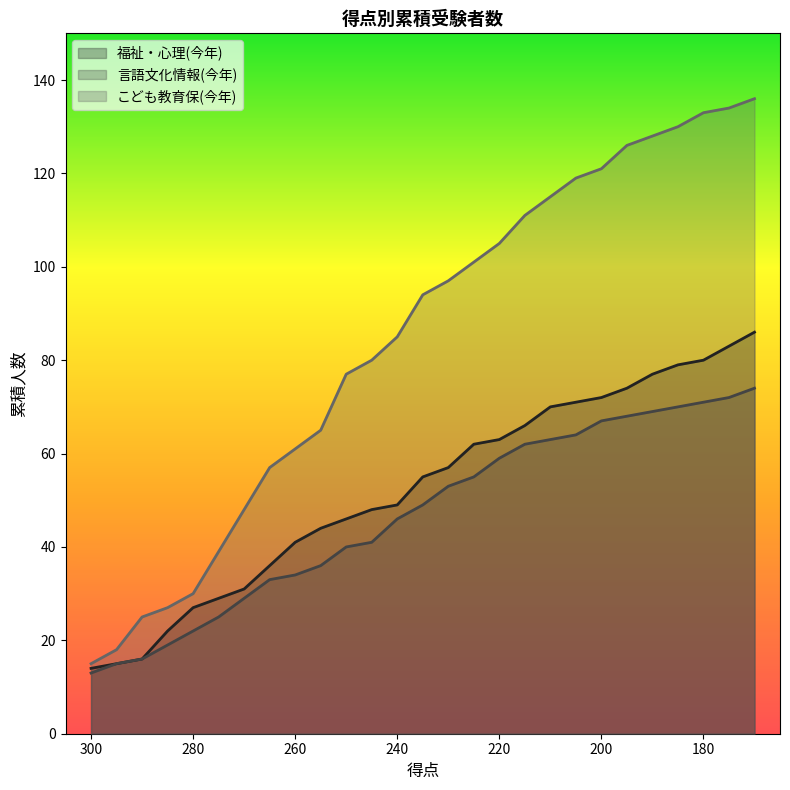

What is the smallest value displayed?

13